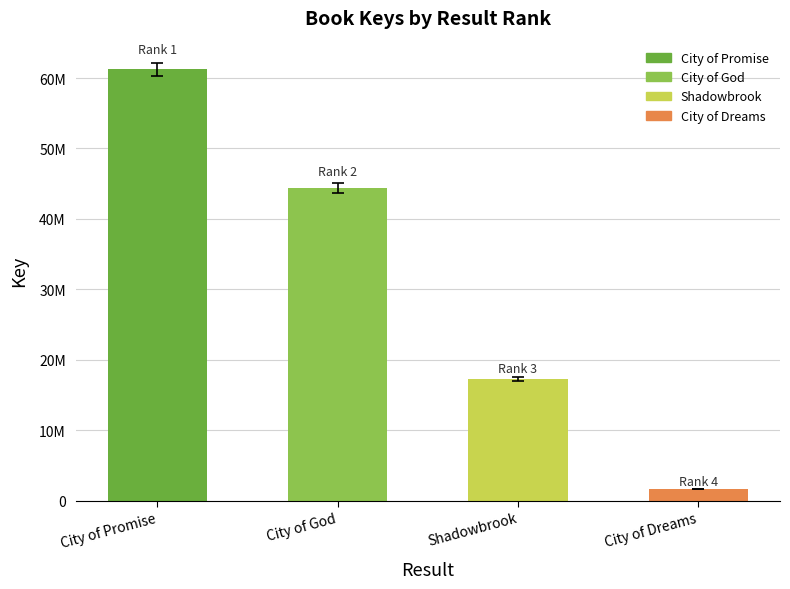

Reading left to right, extract all data points from this chart.

City of Promise=61279112	City of God=44412812	Shadowbrook=17288321	City of Dreams=1686707